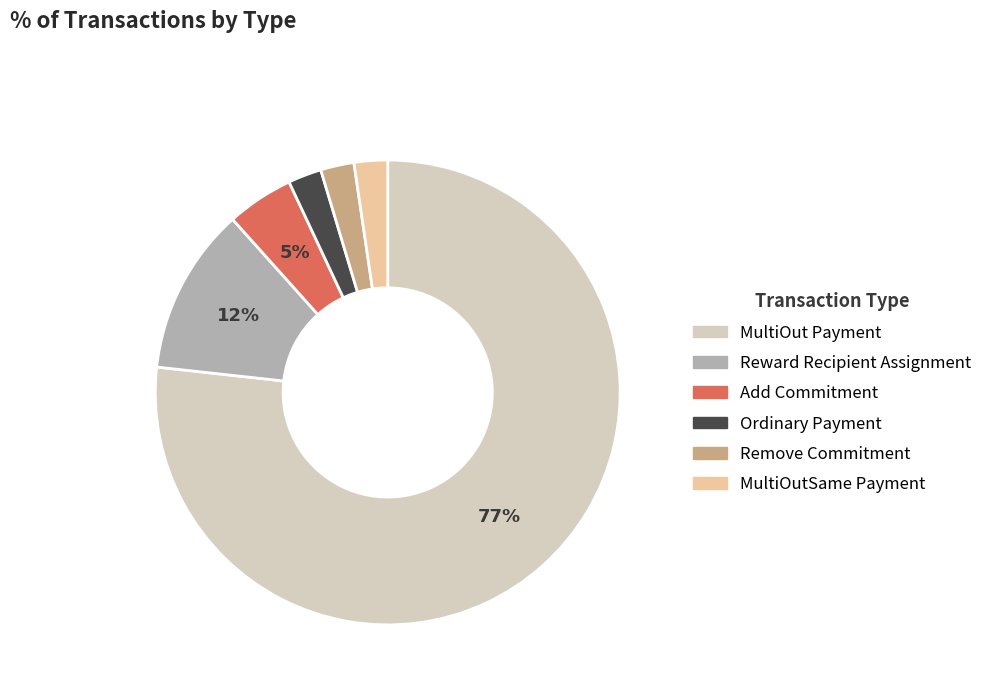

Between MultiOutSame Payment and MultiOut Payment, which is larger?

MultiOut Payment